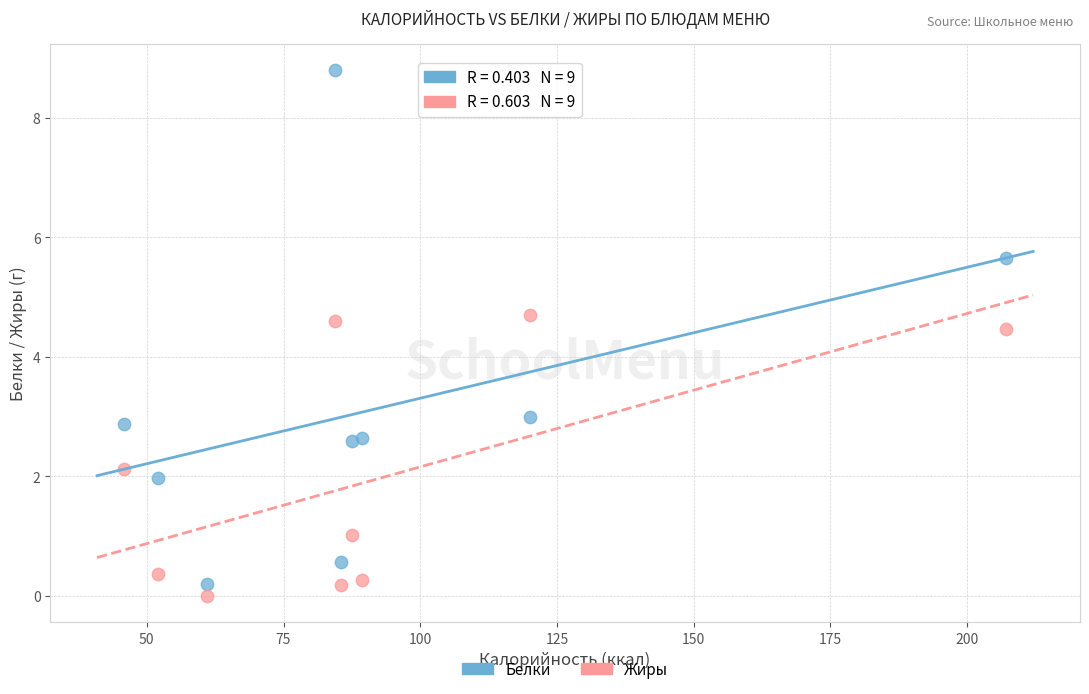

What are all the series names shown in the legend?

Белки, Жиры